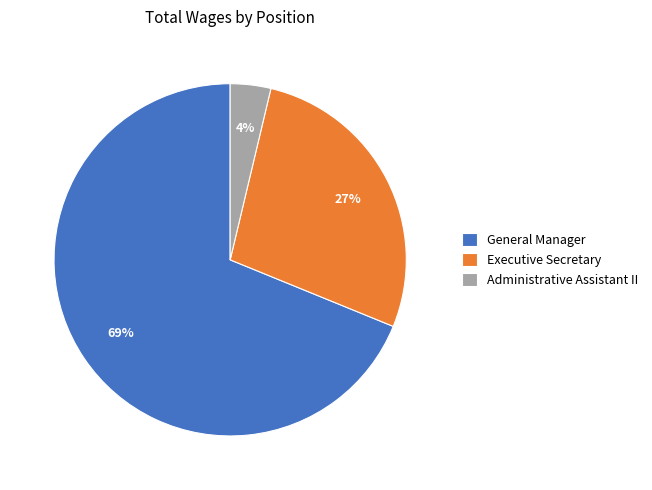

To the nearest percent, what percentage of the pie is General Manager?

69%